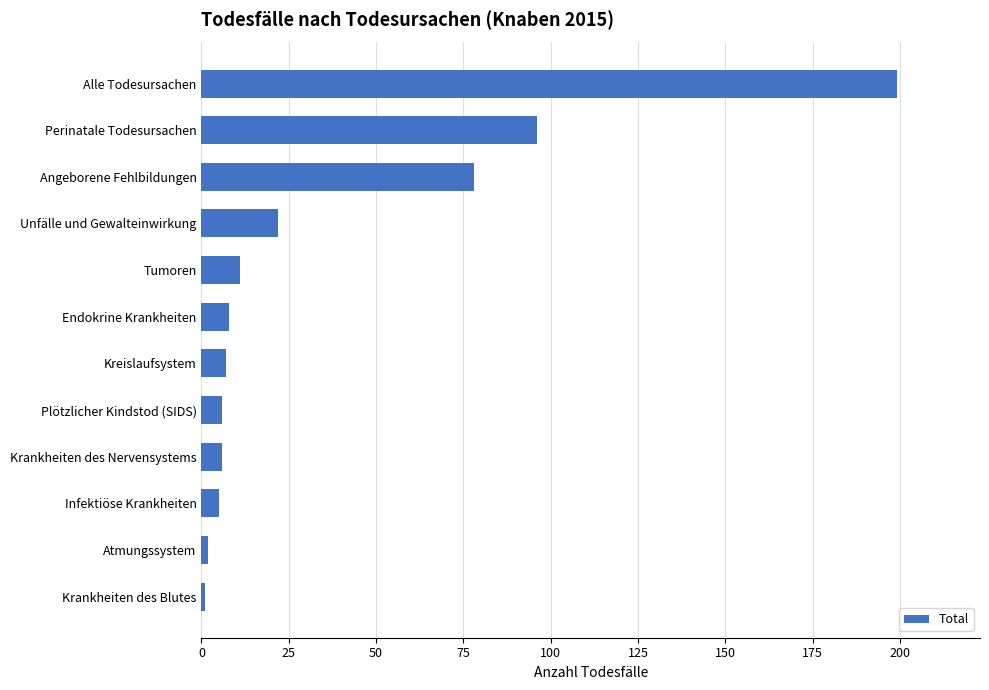

The value at Perinatale Todesursachen is 66. True or false?

False